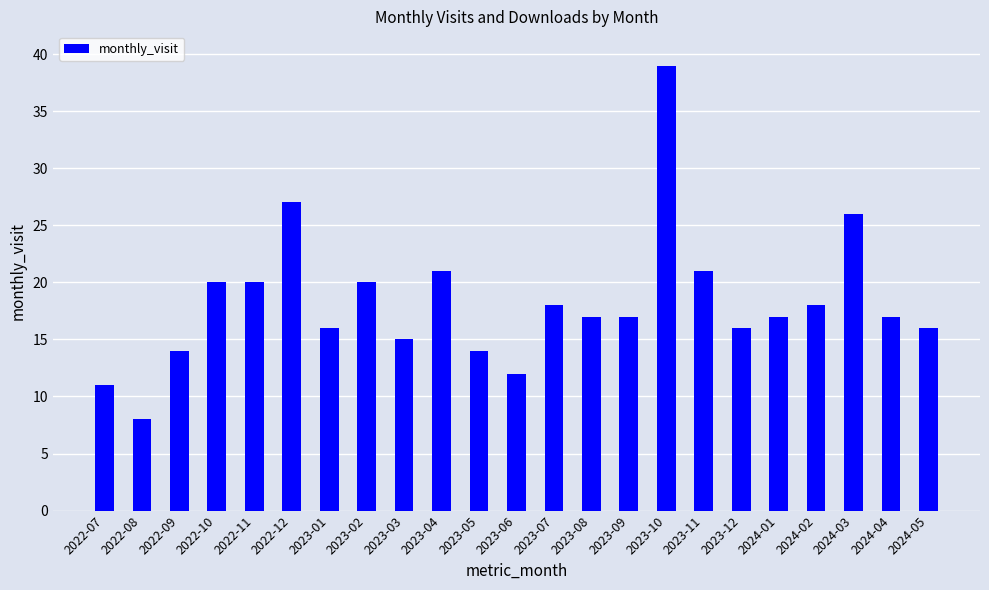

Reading left to right, transcribe all the data shown in this chart.

2022-07=11	2022-08=8	2022-09=14	2022-10=20	2022-11=20	2022-12=27	2023-01=16	2023-02=20	2023-03=15	2023-04=21	2023-05=14	2023-06=12	2023-07=18	2023-08=17	2023-09=17	2023-10=39	2023-11=21	2023-12=16	2024-01=17	2024-02=18	2024-03=26	2024-04=17	2024-05=16